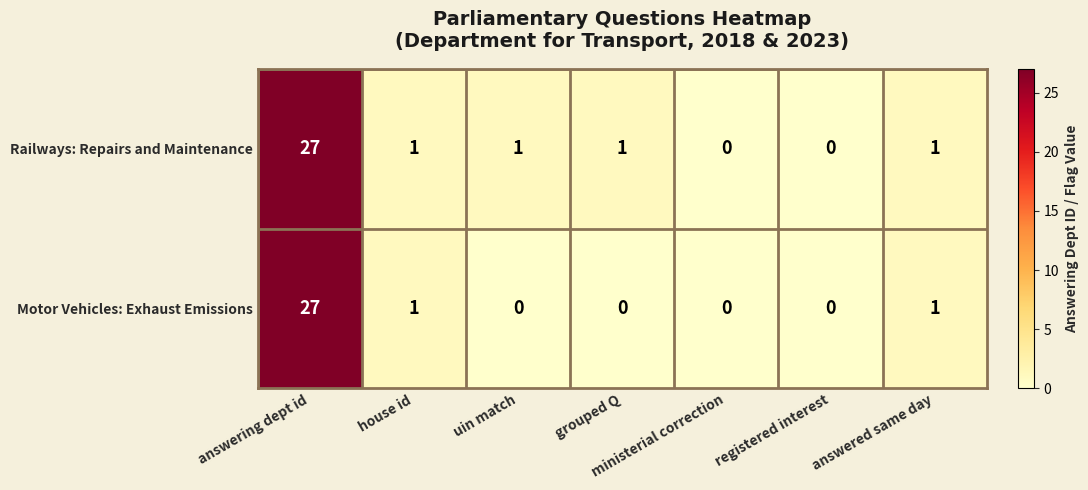

Which series has the largest total across all categories?

Railways: Repairs and Maintenance